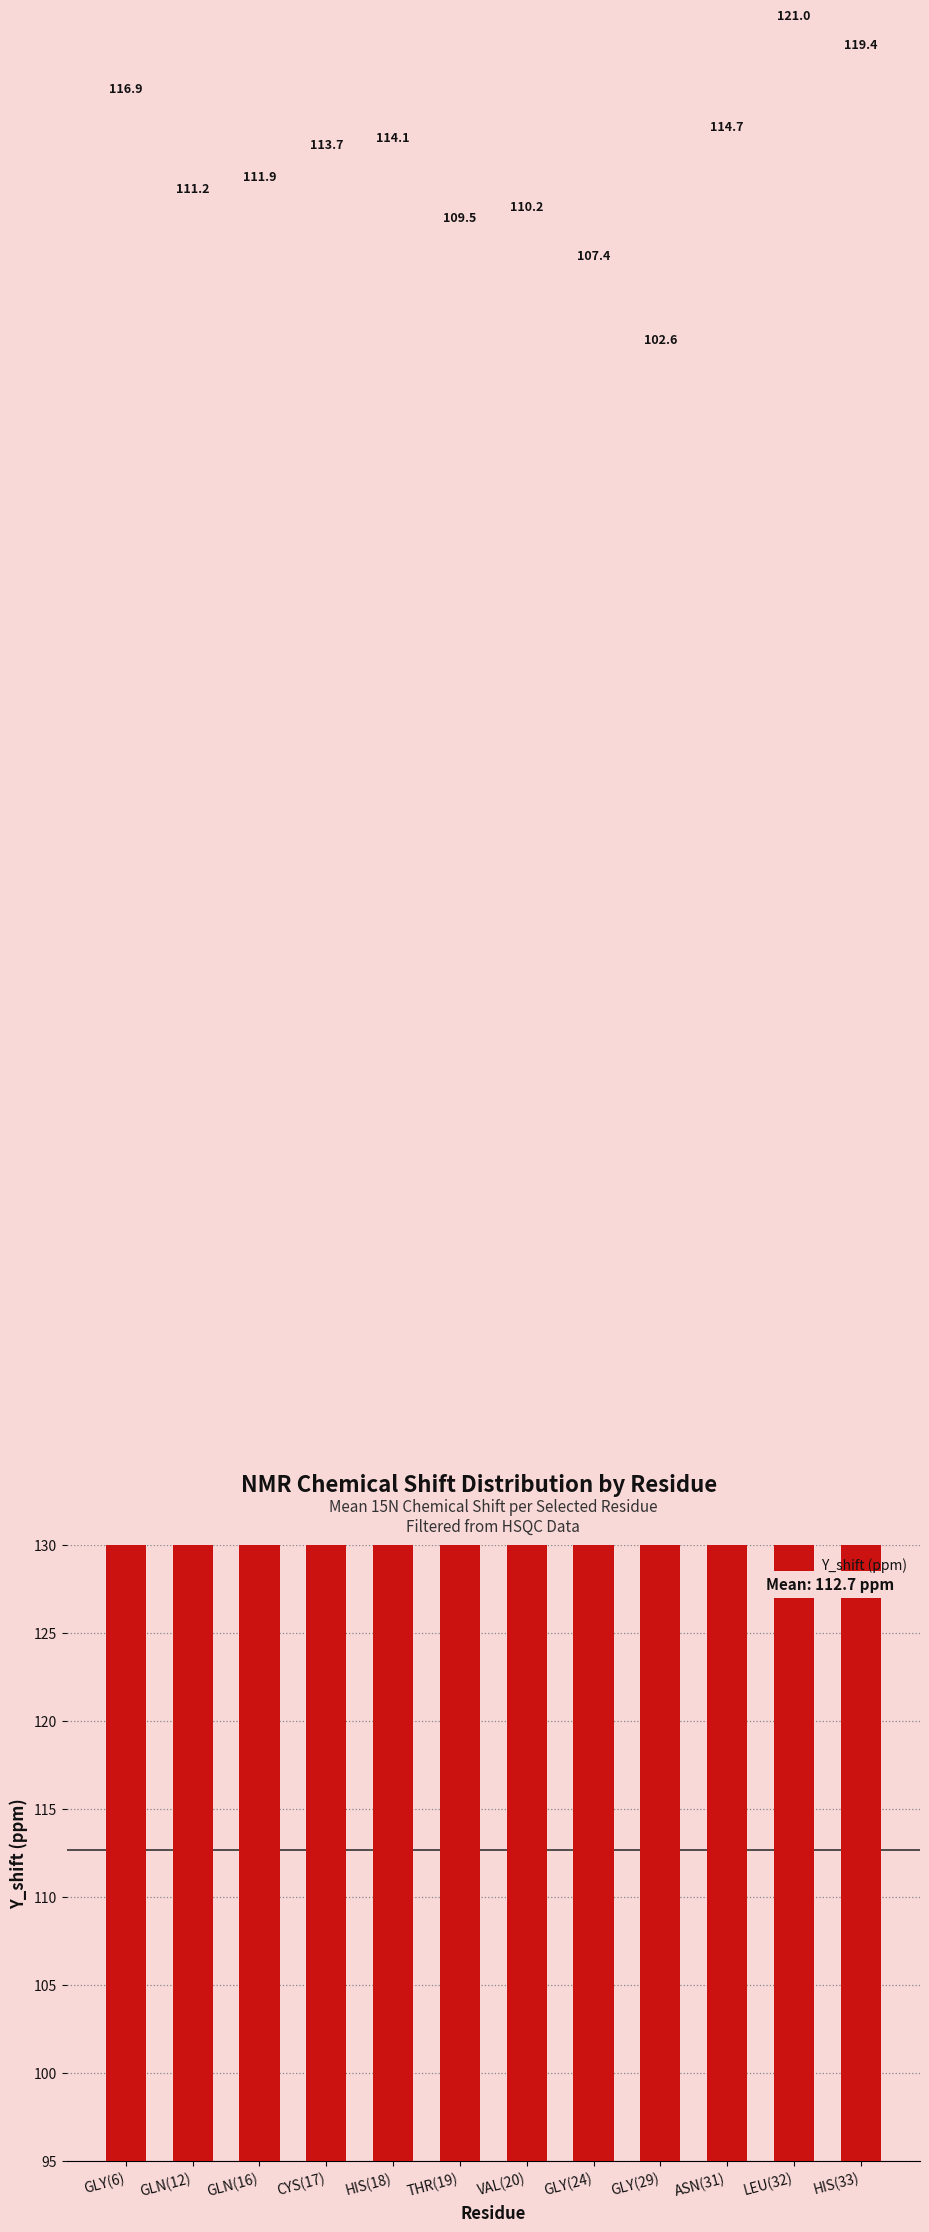

At which label is the value closest to 111?

GLN(12)